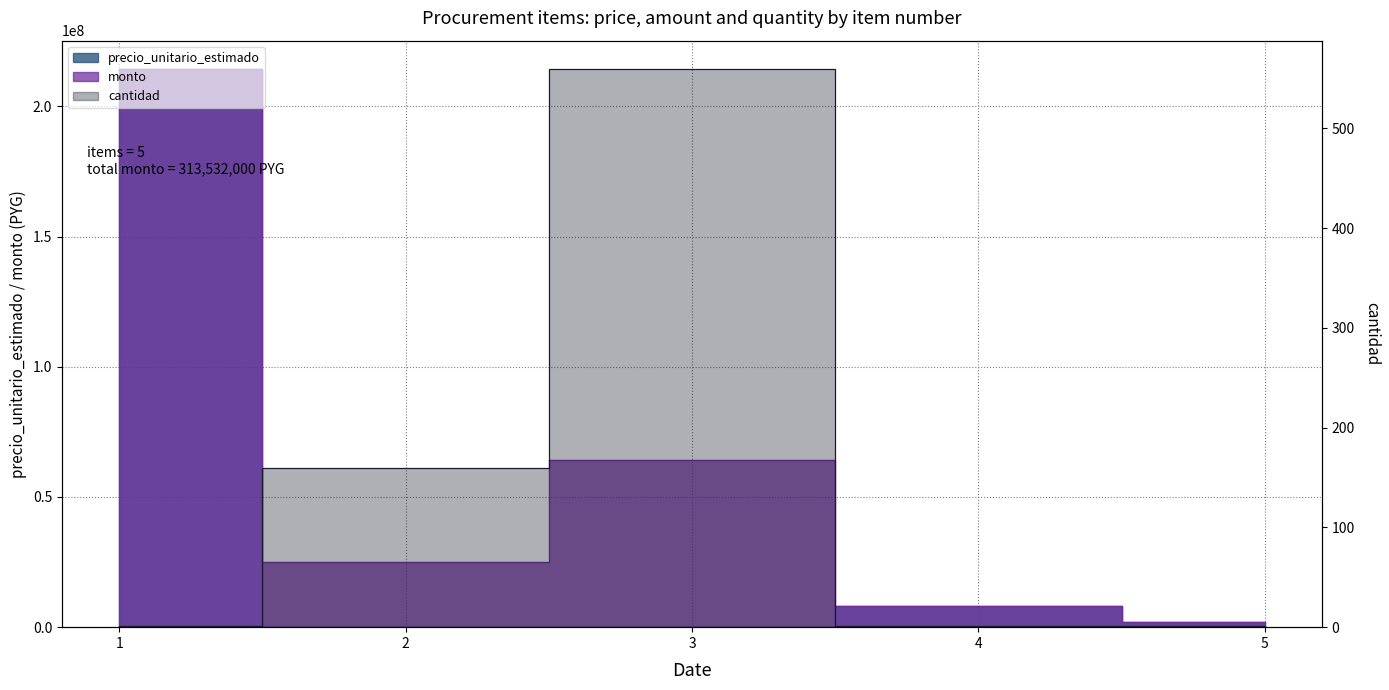

What is the difference between the maximum and minimum values in the precio_unitario_estimado series?

214385600